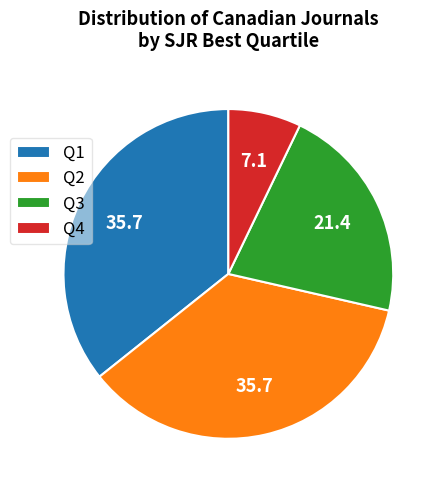

What is the smallest slice in the pie chart?

Q4